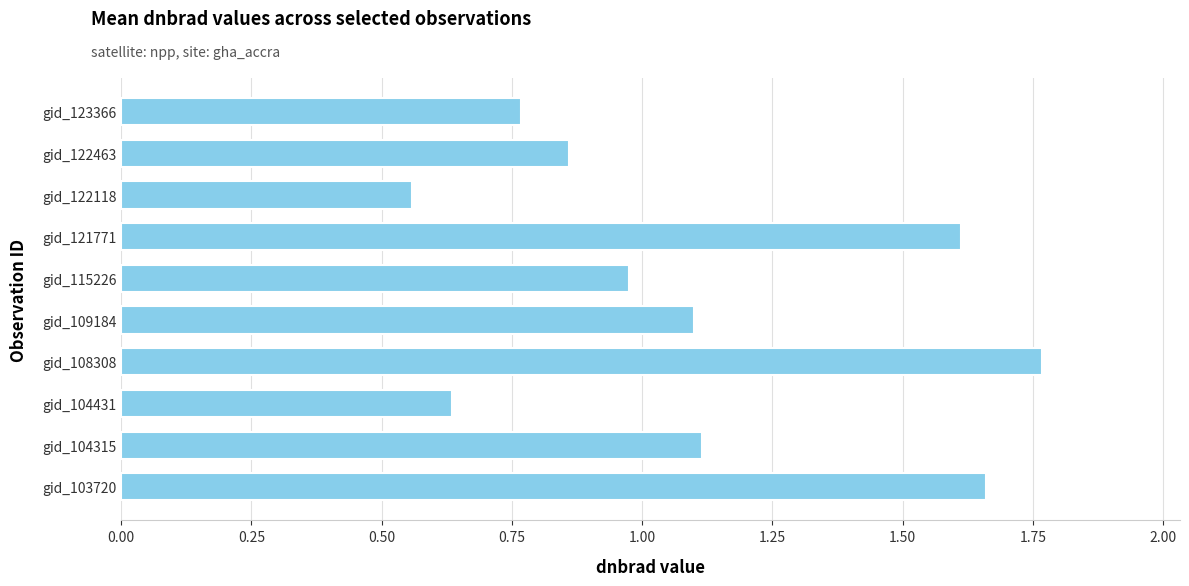

What is the change in value from gid_103720 to gid_104431?

-1.0